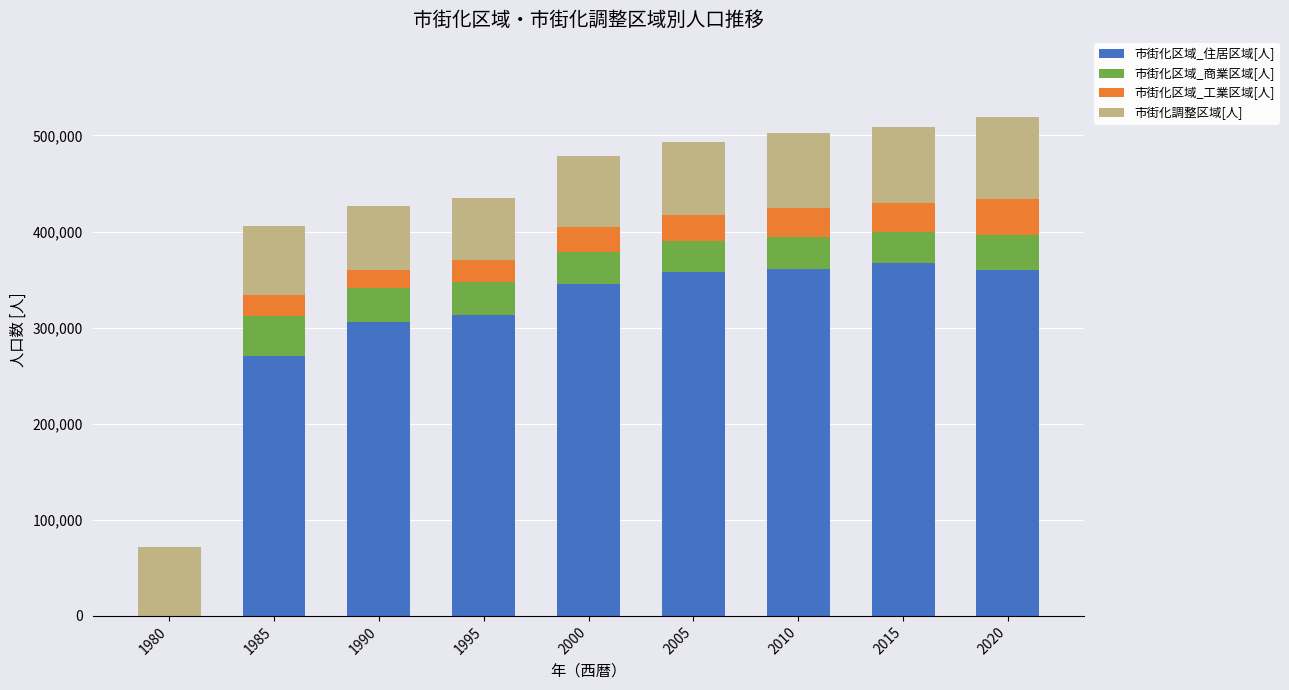

The value of 市街化区域_住居区域[人] at 2020 is 220798. True or false?

False